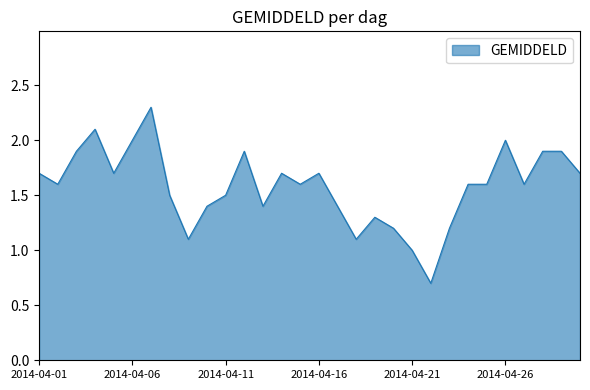

Reading left to right, list all the values displayed in this chart.

1.7	1.6	1.9	2.1	1.7	2.0	2.3	1.5	1.1	1.4	1.5	1.9	1.4	1.7	1.6	1.7	1.4	1.1	1.3	1.2	1.0	0.7	1.2	1.6	1.6	2.0	1.6	1.9	1.9	1.7